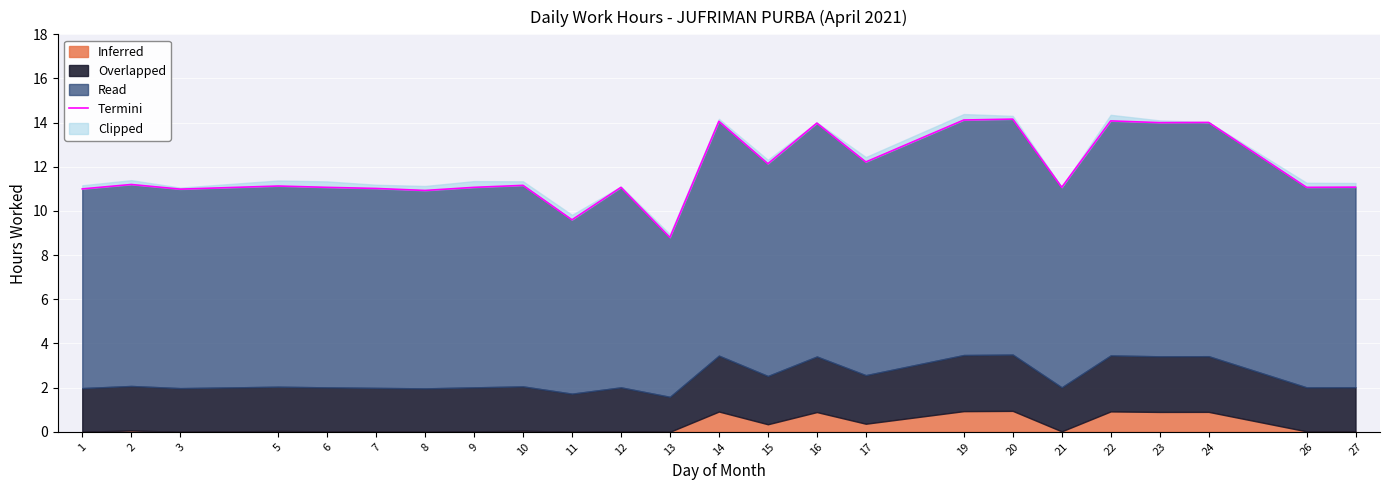

Reading left to right, transcribe all the data shown in this chart.

1=11.0	2=11.2	3=11.0	5=11.1	6=11.1	7=11.0	8=10.9	9=11.1	10=11.2	11=9.6	12=11.1	13=8.8	14=14.1	15=12.1	16=14.0	17=12.2	19=14.1	20=14.2	21=11.1	22=14.1	23=14.0	24=14.0	26=11.1	27=11.1